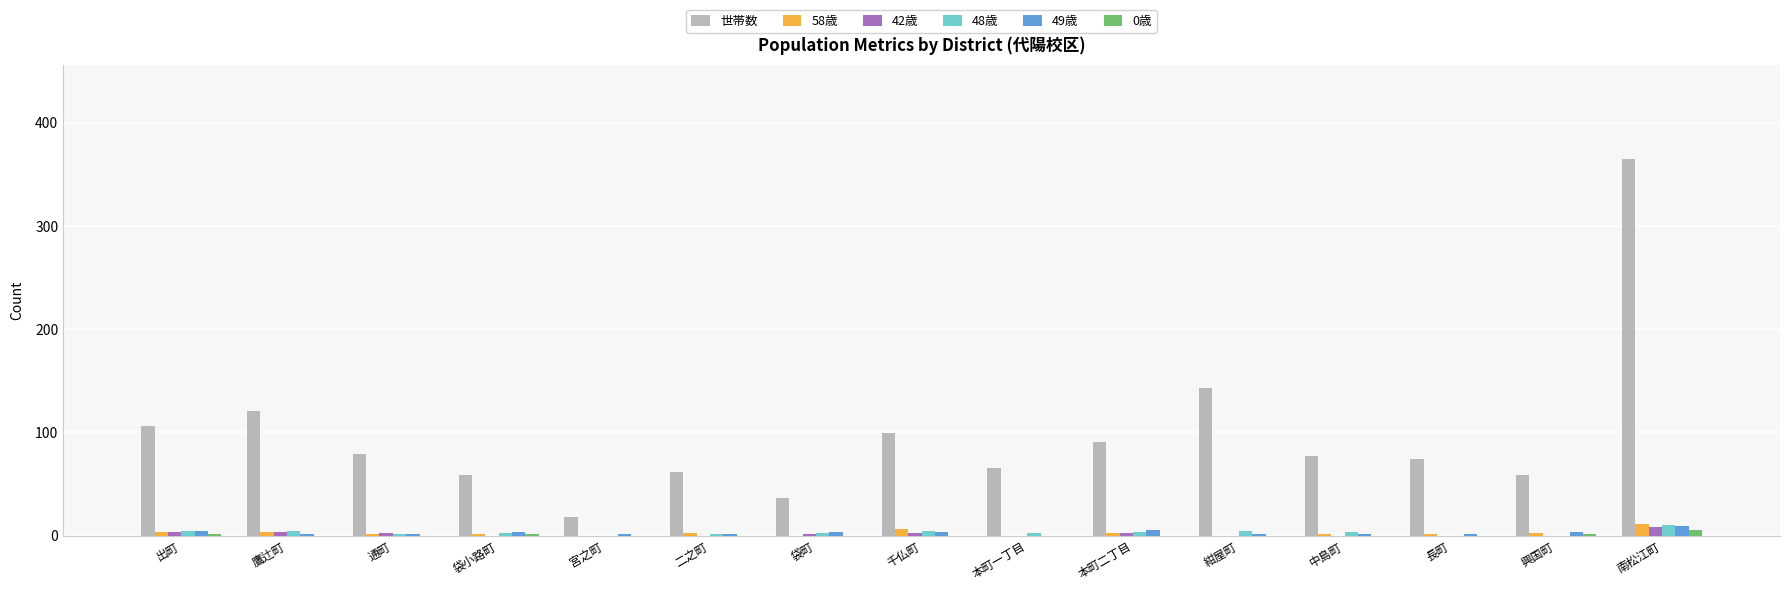

Between 本町一丁目 and 南松江町, which series saw the biggest shift?

世帯数